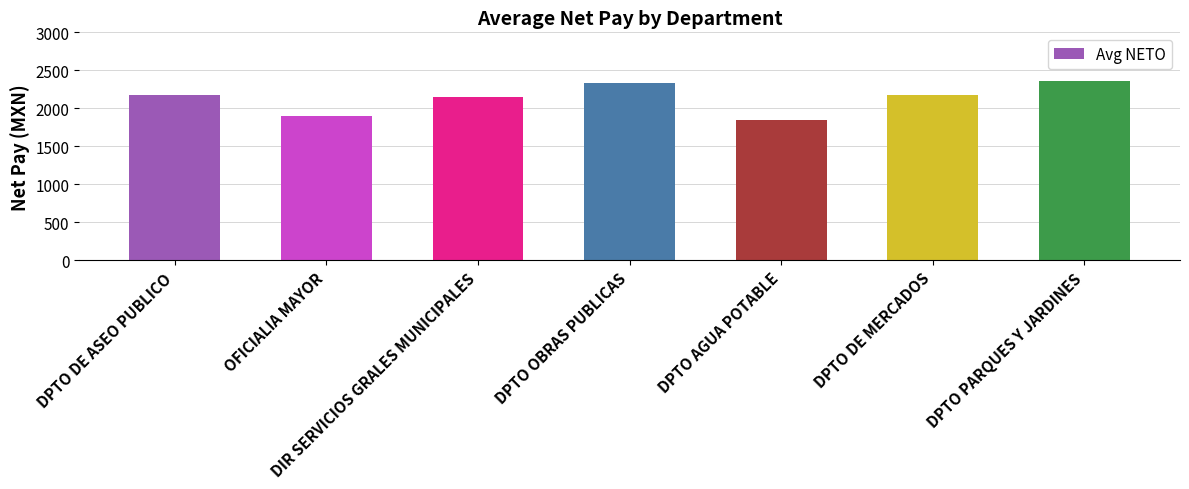

What is the value of the 7th bar from the left?

2363.0